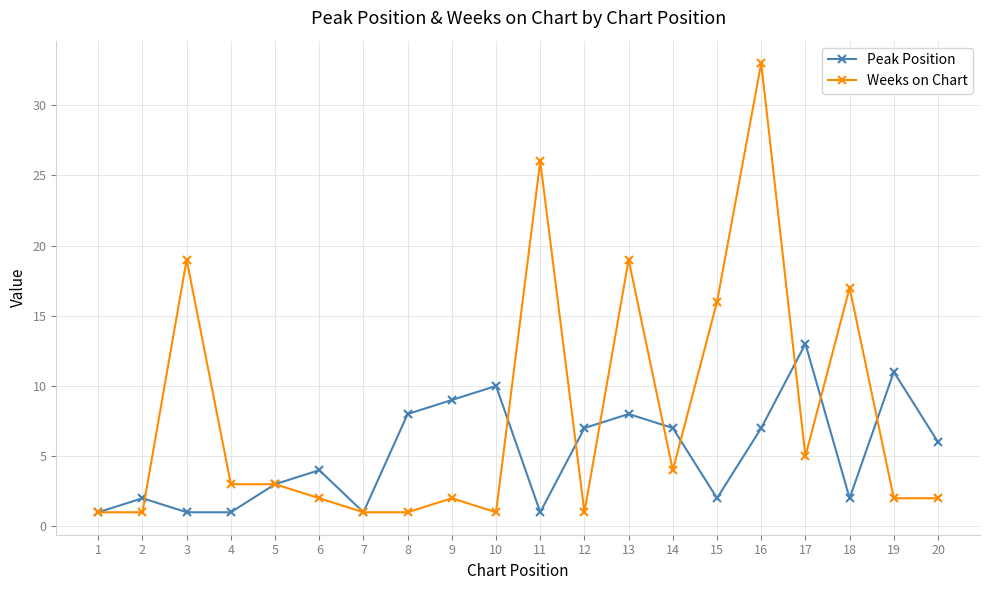

Where is the first local maximum for Weeks on Chart?

3